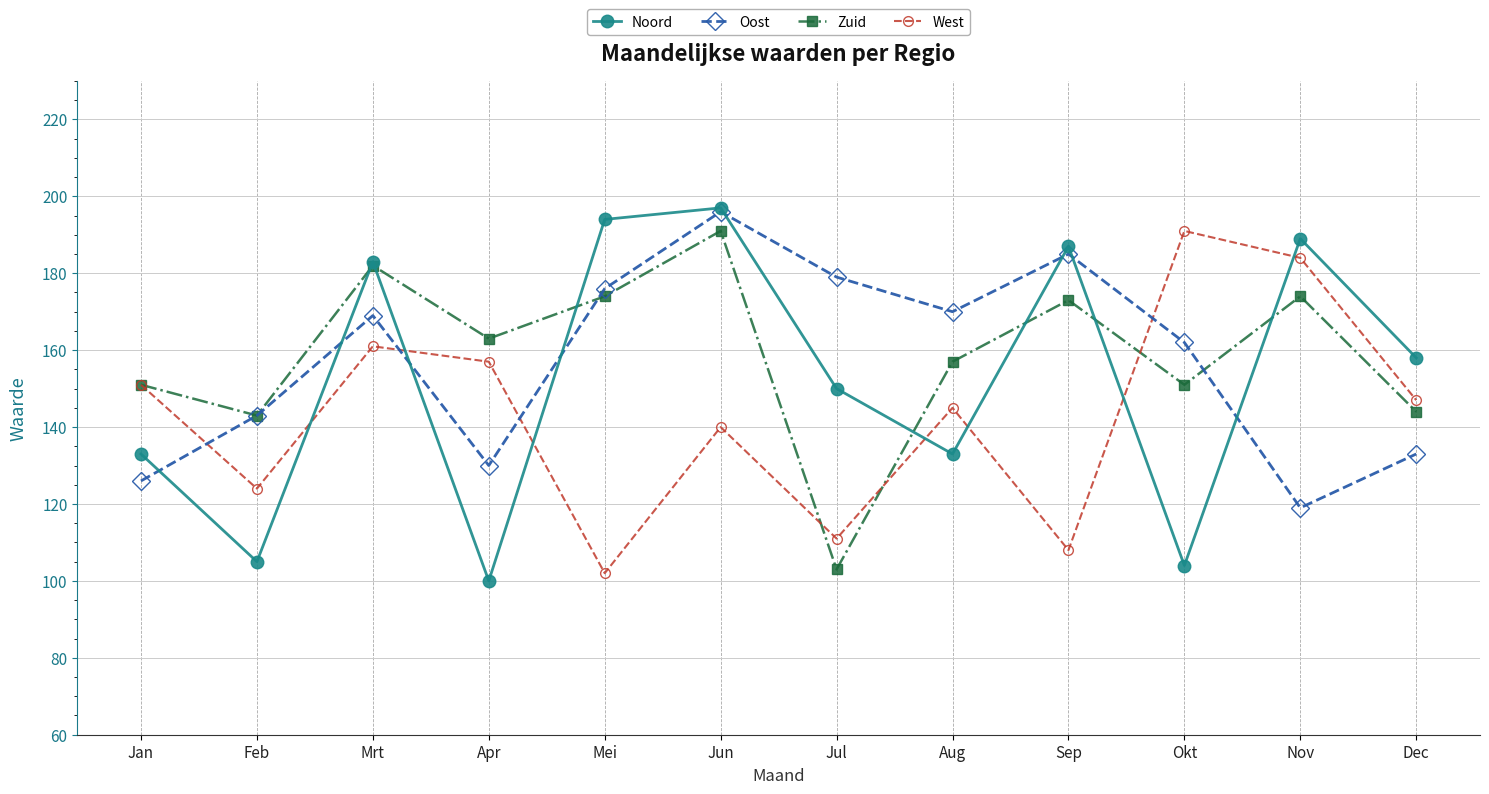

The value of Noord at Dec is 158. True or false?

True